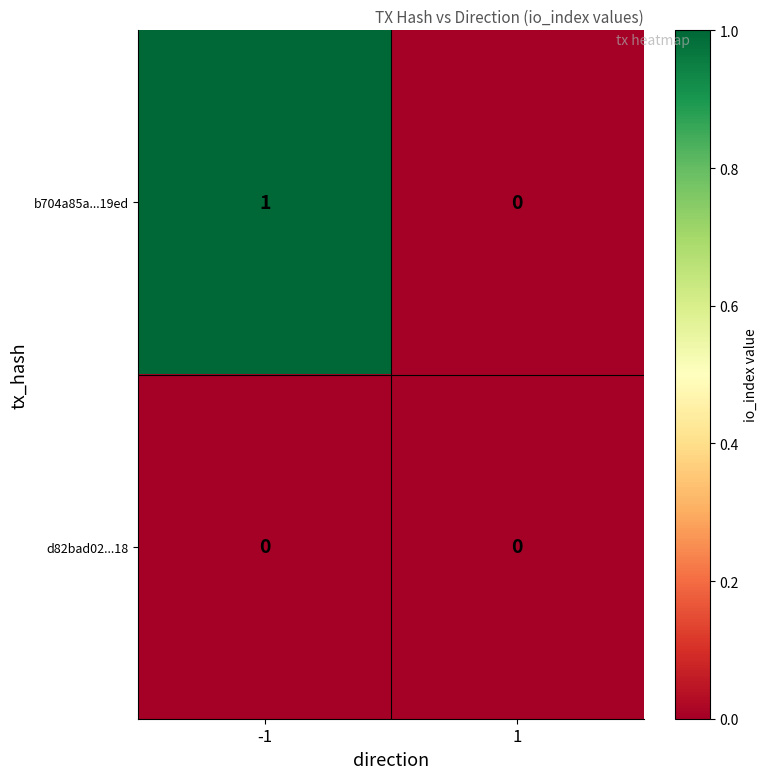

Rank the categories by b704a85a...19ed value from lowest to highest.

1, -1